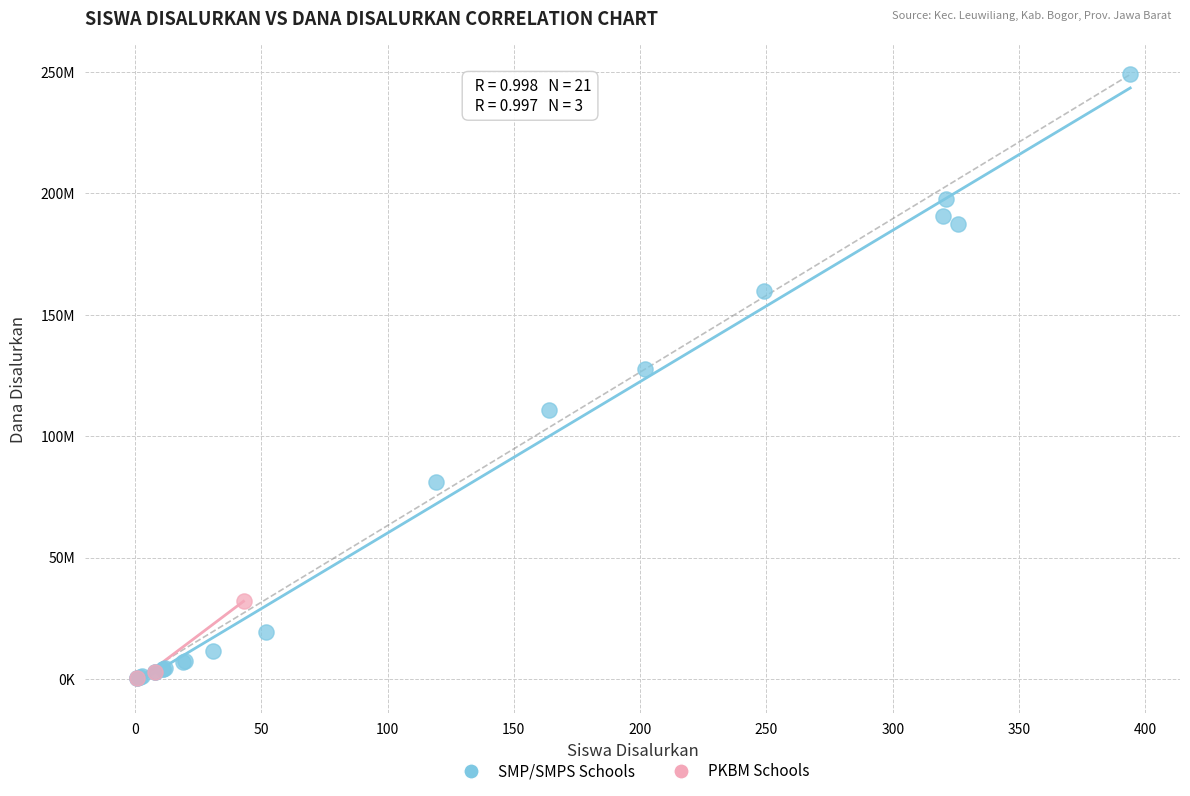

What are all the series names shown in the legend?

SMP/SMPS Schools, PKBM Schools